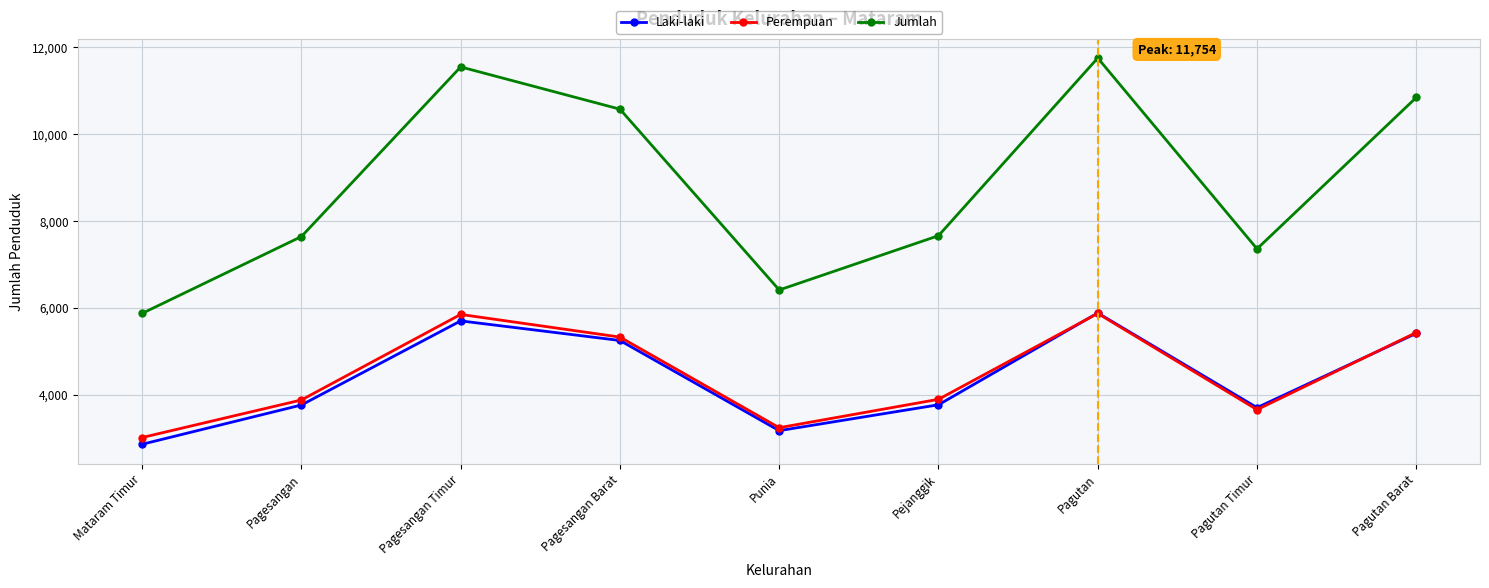

What is the approximate value of Jumlah at Pagutan Timur?

7359